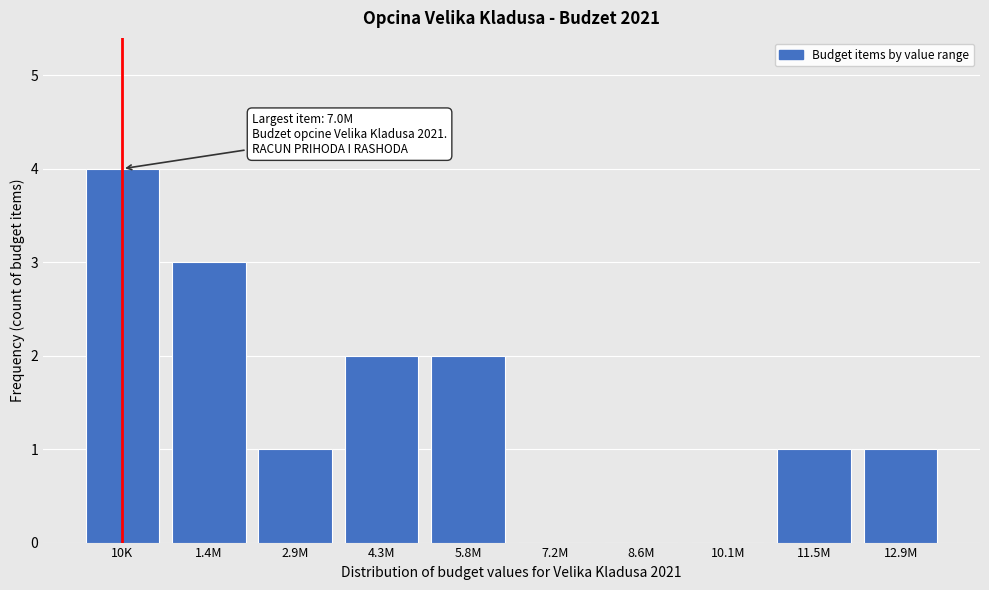

Reading right to left, extract all data points from this chart.

12.9M=1	11.5M=1	10.1M=0	8.6M=0	7.2M=0	5.8M=2	4.3M=2	2.9M=1	1.4M=3	10K=4